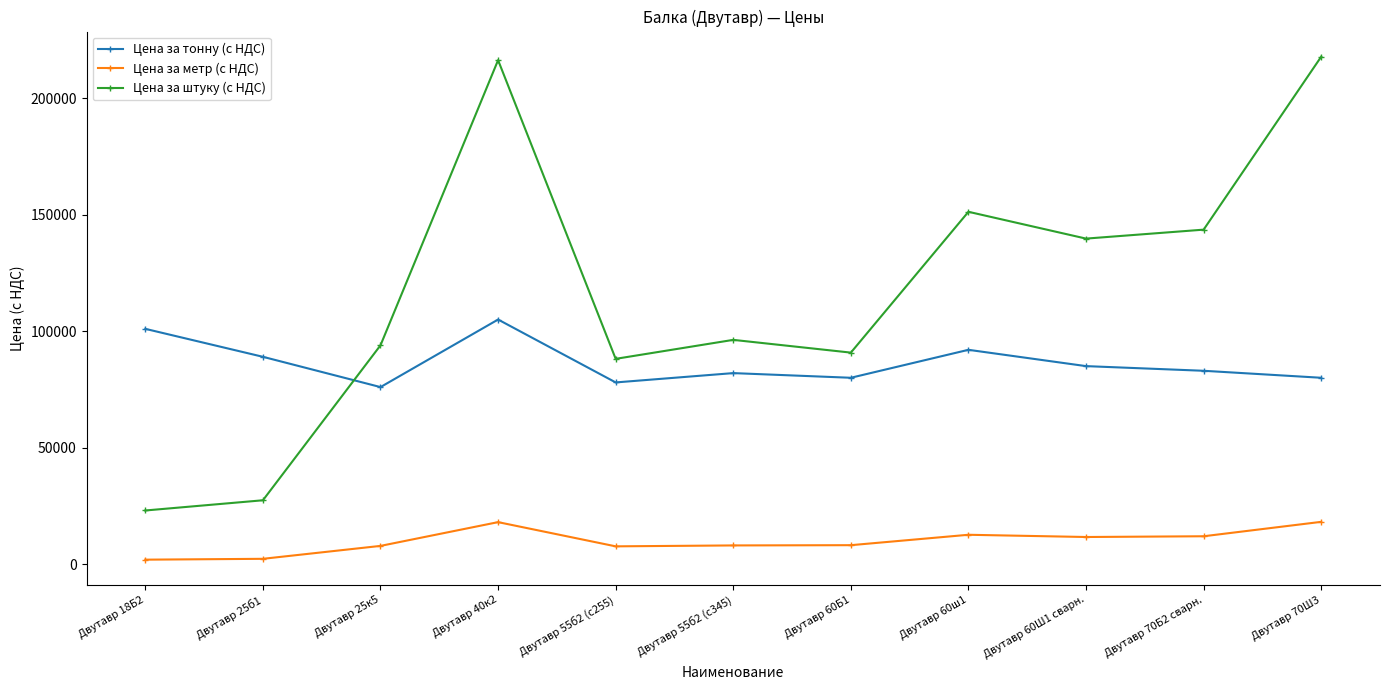

Is it true that Цена за штуку (с НДС) equals 88125.0 at Двутавр 55б2 (с255)?

True